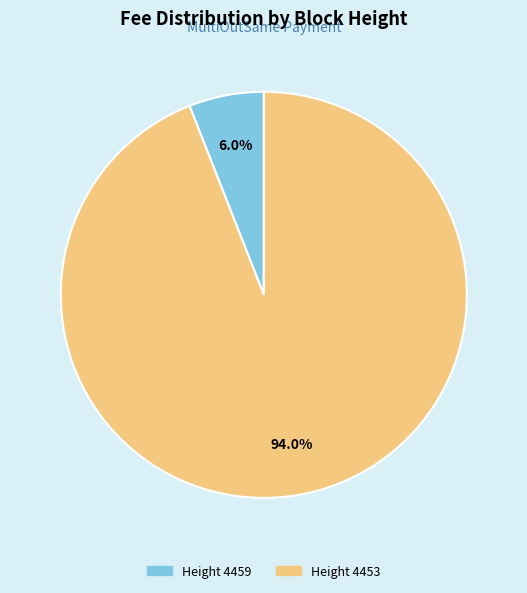

Which category has the smallest portion of the pie?

Height 4459